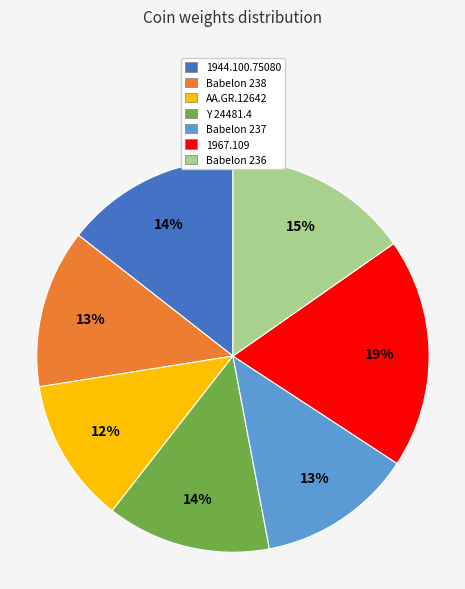

What is the ratio of the value at 1944.100.75080 to the value at Babelon 238?

1.1